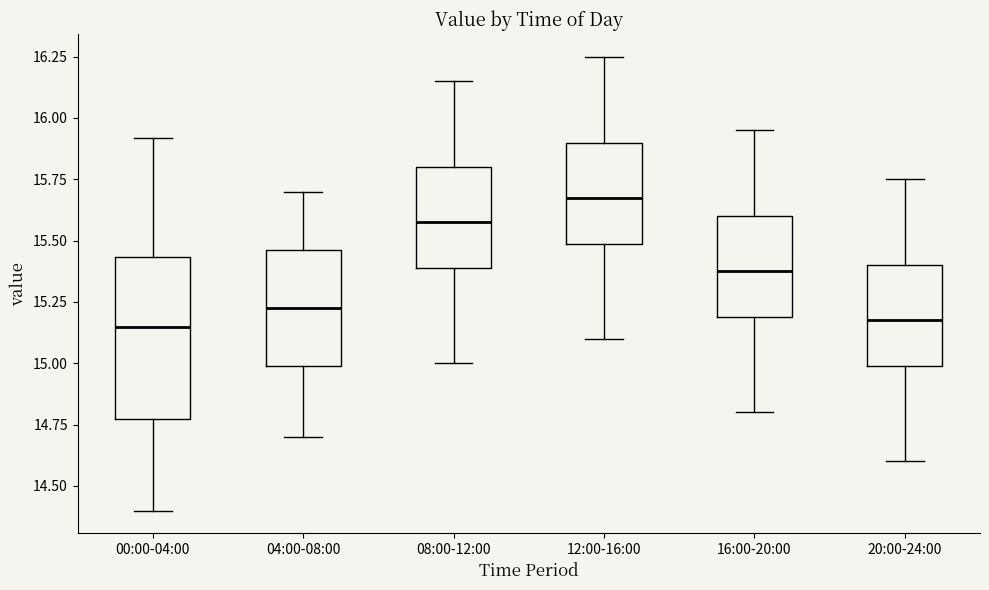

Reading left to right, read every box against the y-axis: the position of its median line, the range the box covers, and the ends of its whiskers. The values are not printed on the chart, so give them approximately, as read against the axis.

00:00-04:00: median 15.15, box 14.80 to 15.45, whiskers 14.40 to 15.90
04:00-08:00: median 15.25, box 15.00 to 15.45, whiskers 14.70 to 15.70
08:00-12:00: median 15.60, box 15.40 to 15.80, whiskers 15.00 to 16.15
12:00-16:00: median 15.70, box 15.50 to 15.90, whiskers 15.10 to 16.25
16:00-20:00: median 15.40, box 15.20 to 15.60, whiskers 14.80 to 15.95
20:00-24:00: median 15.20, box 15.00 to 15.40, whiskers 14.60 to 15.75